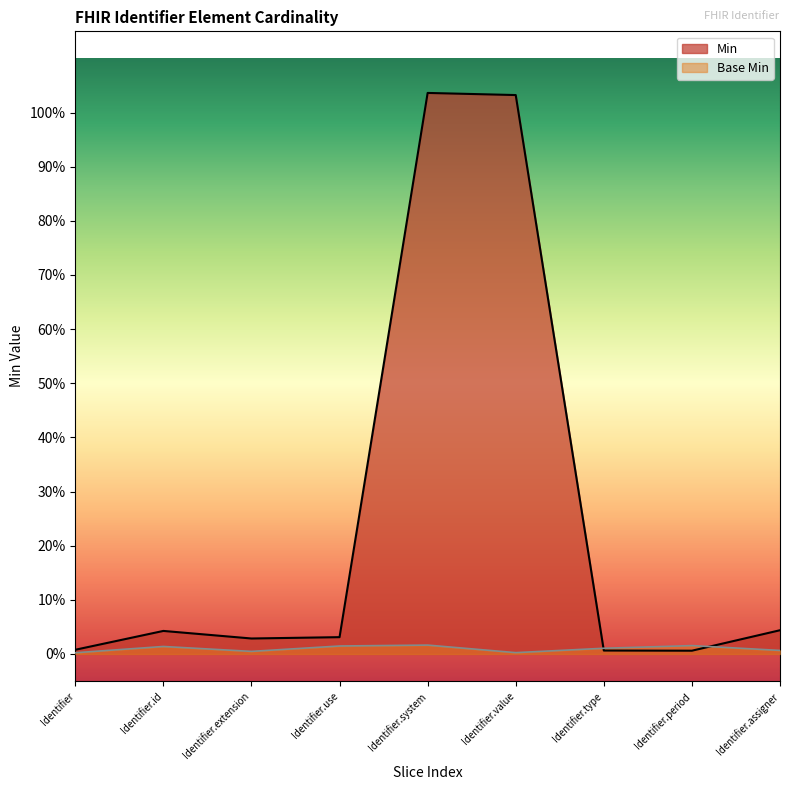

Which has a higher value, Identifier.type or Identifier.value?

Identifier.value